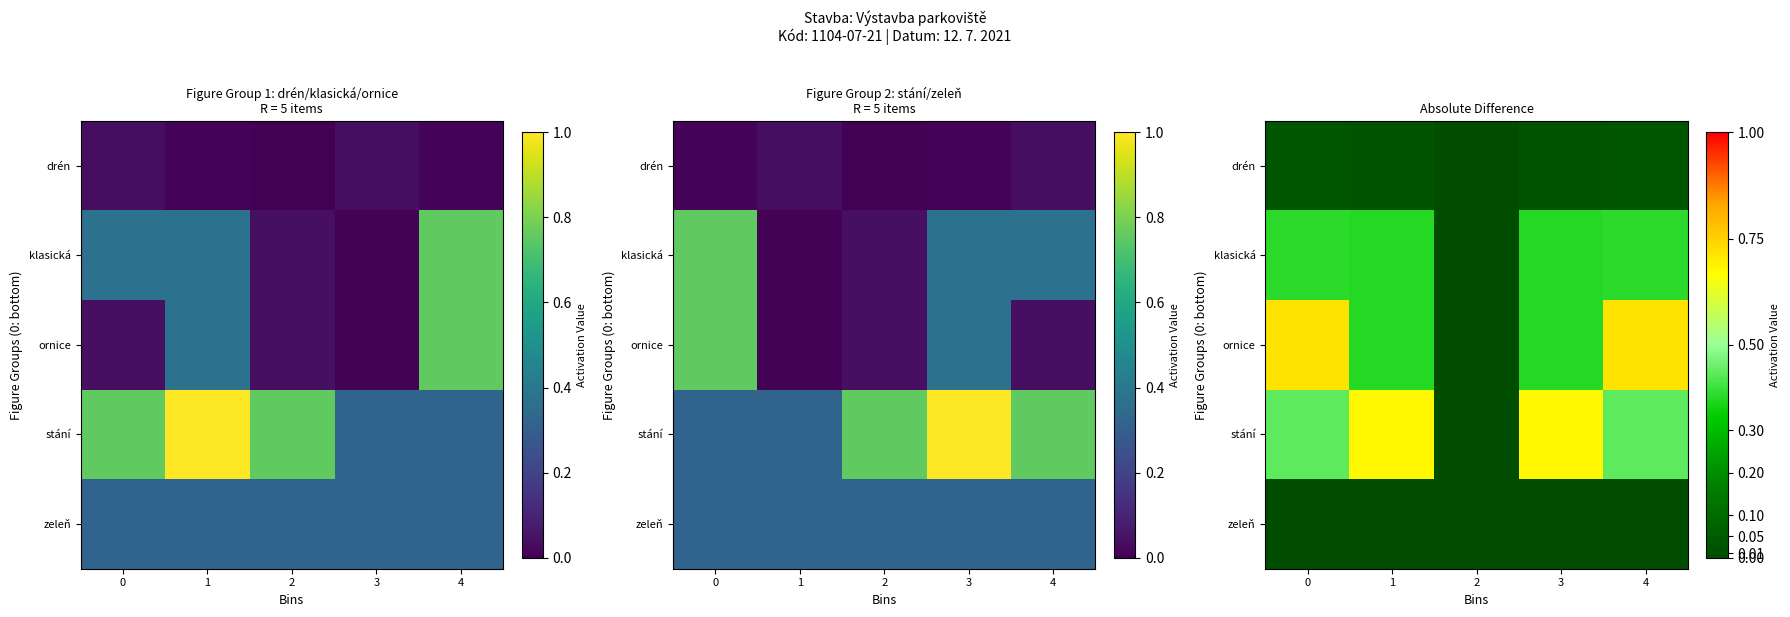

Rank the series by their maximum value, from lowest to highest.

zeleň, drén, klasická, stání, ornice